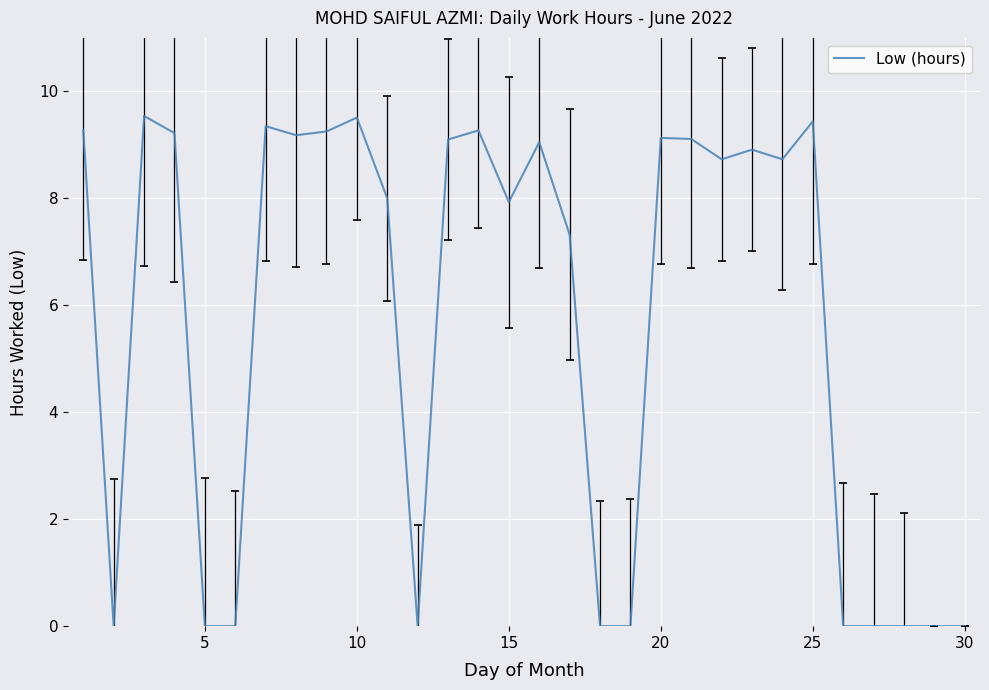

What is the average value?

5.7